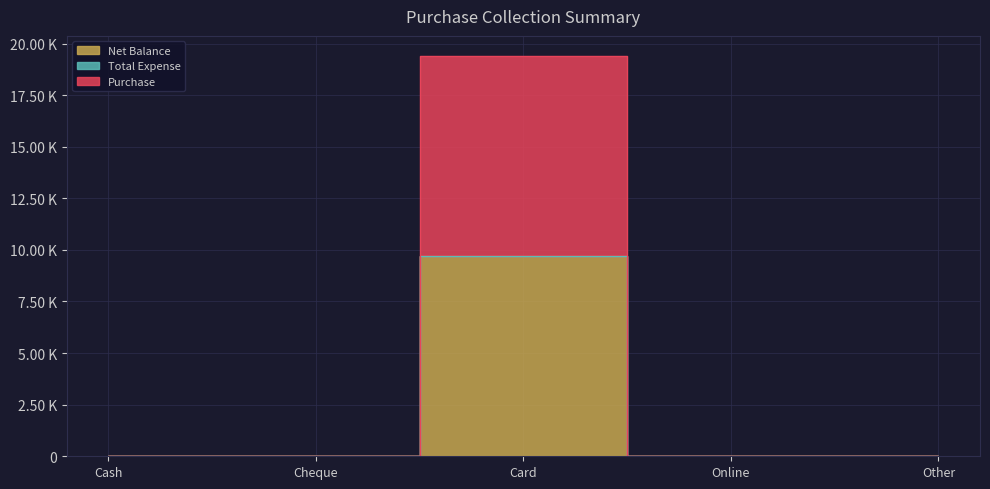

True or false: Net Balance and Purchase cross at least once.

False